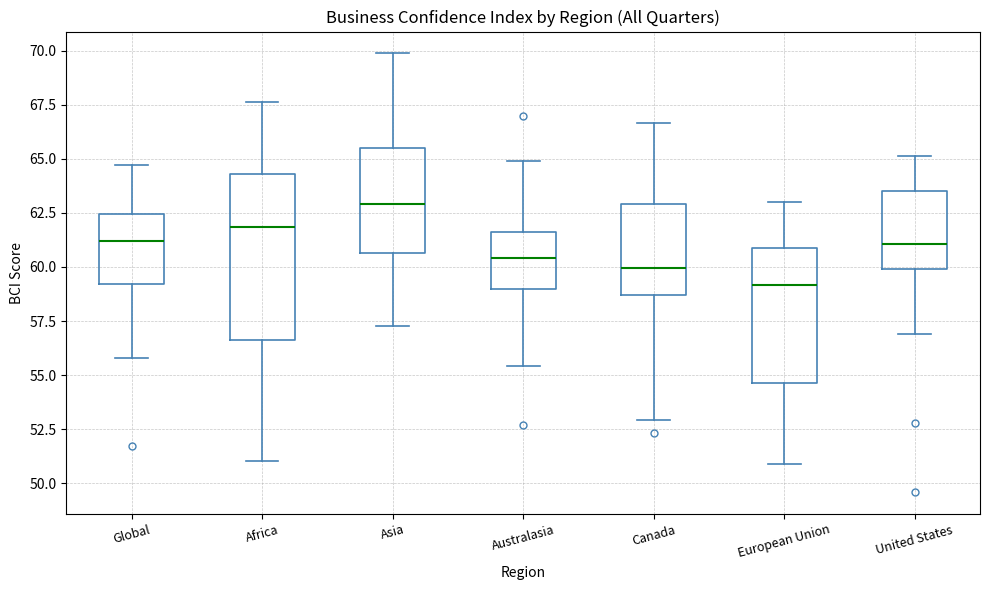

Comparing the boxes themselves (not the whiskers), which one is the tallest?

Africa